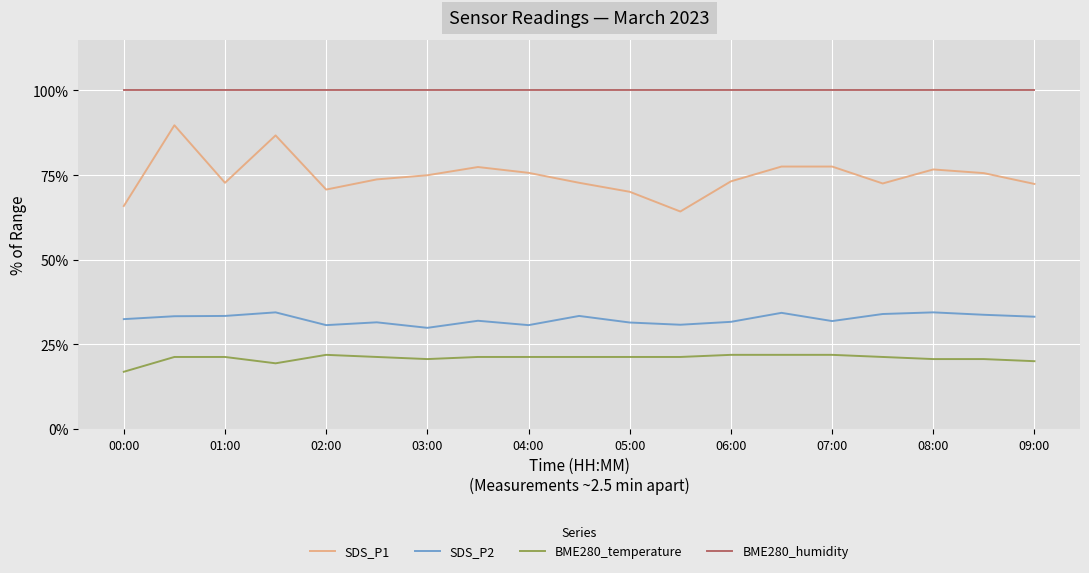

What is the highest value of the BME280_humidity series?

100.0